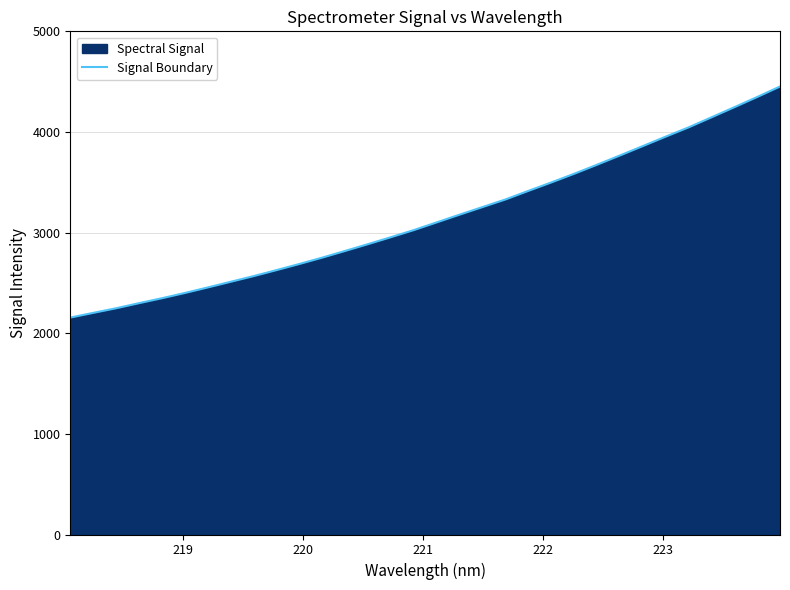

Does the chart display data point markers on the line(s)?

No